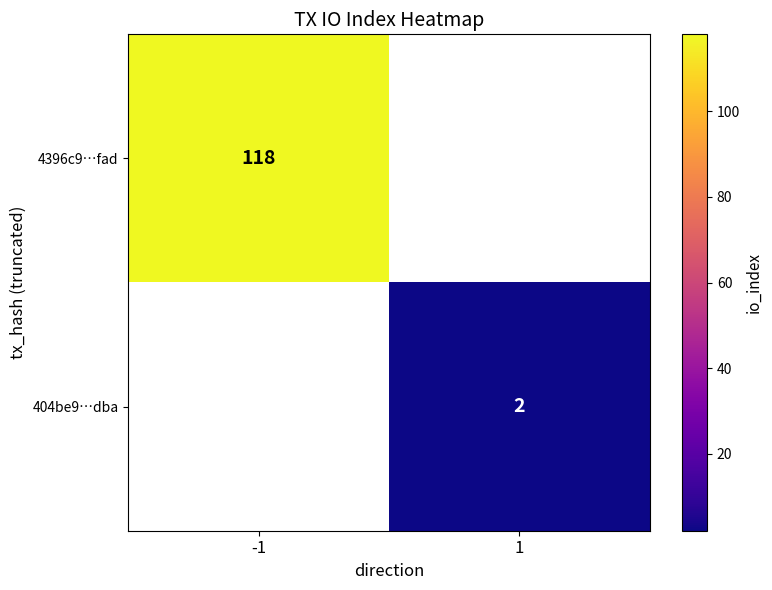

The 404be9…dba series shows 2 at 1. True or false?

True